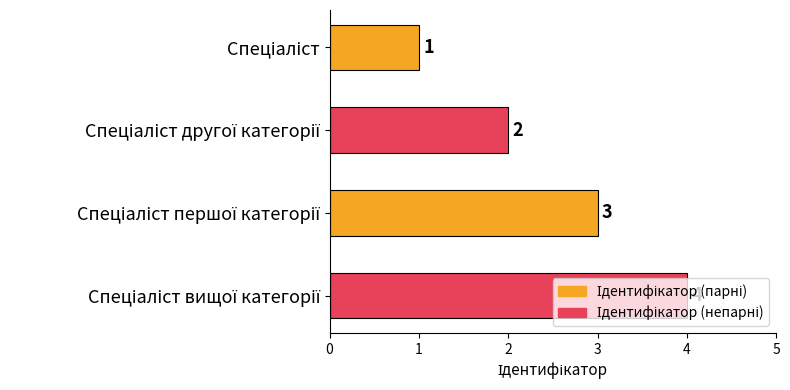

Count the values in the range 2 to 4.

3